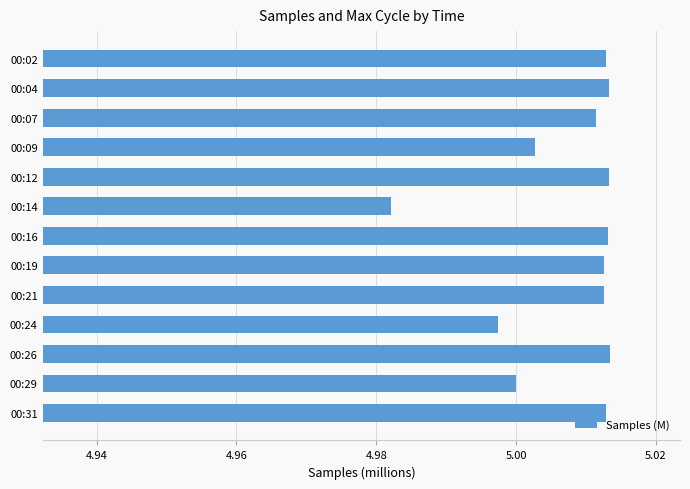

What is the sum of all values?

65.1